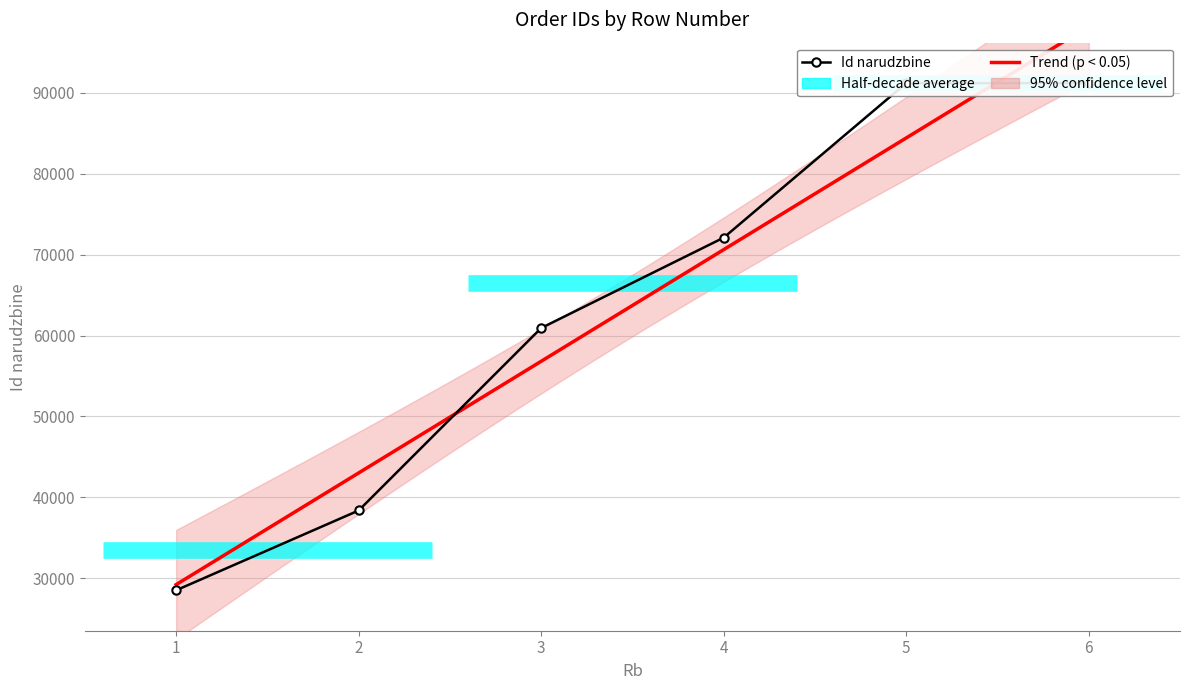

Which category has the lowest value in the Kolicina series?

1